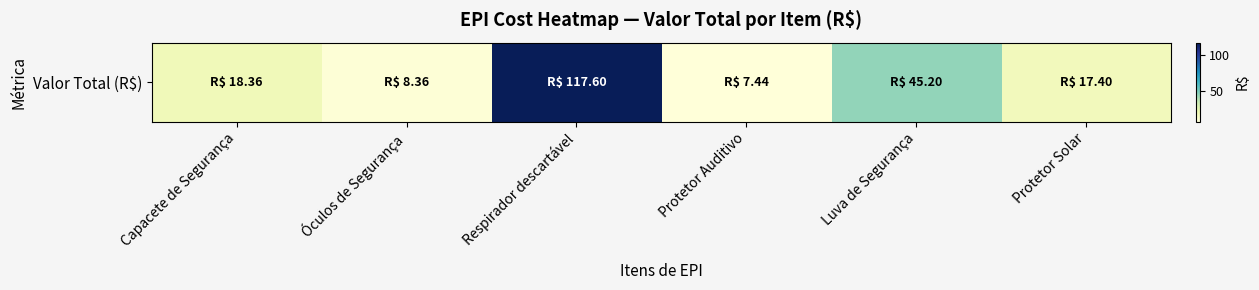

What is the maximum value shown in the chart?

117.6